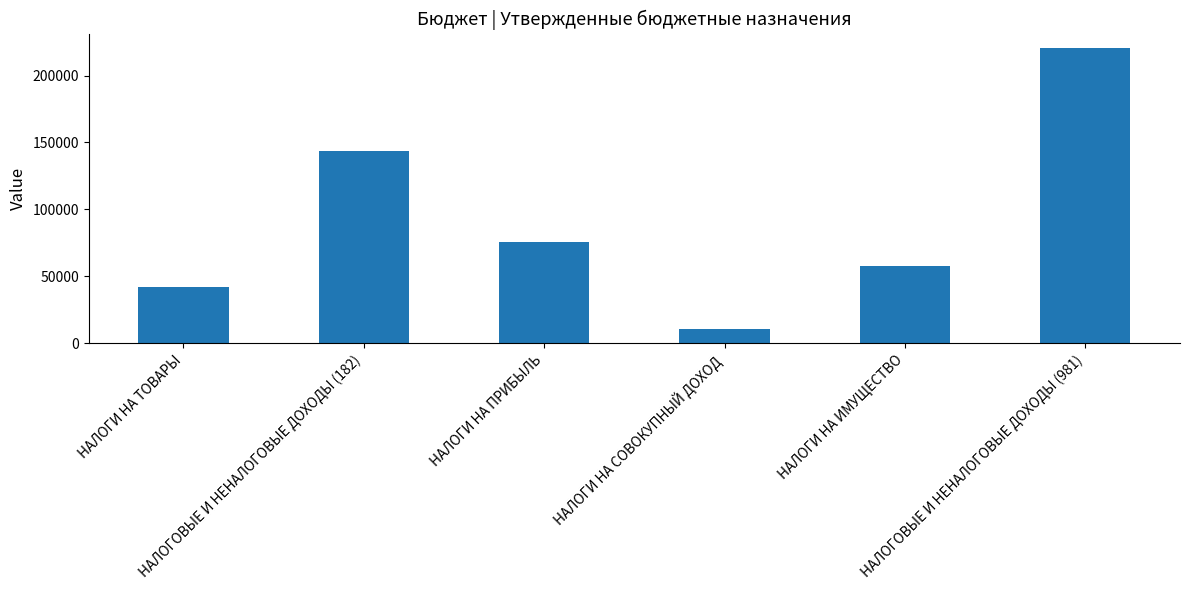

Reading right to left, extract all data points from this chart.

220300	58000	10600	75400	144000	42100